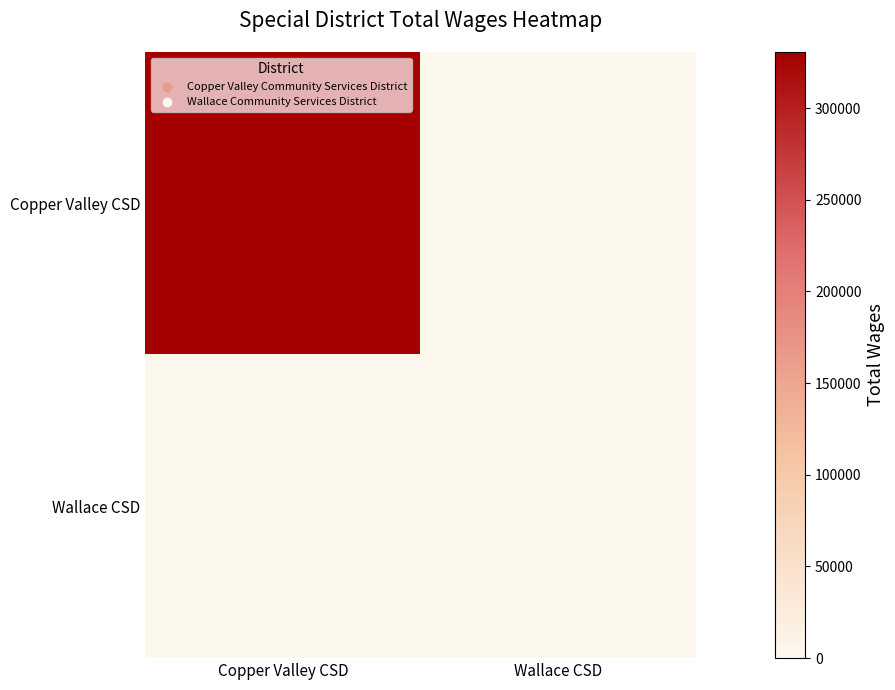

Which series has the largest total across all categories?

Copper Valley CSD